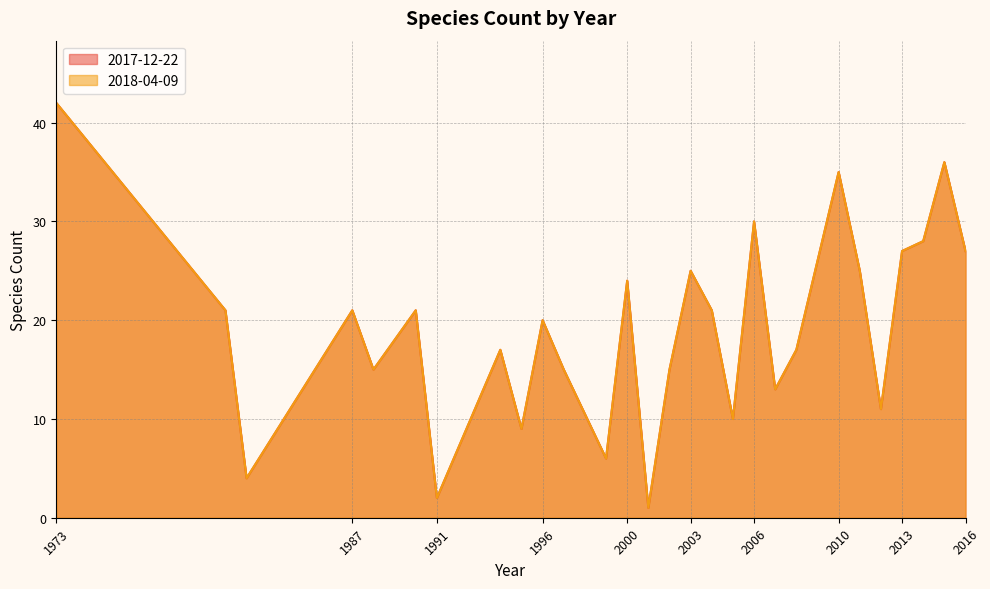

True or false: 2017-12-22 and 2018-04-09 intersect in this chart.

False